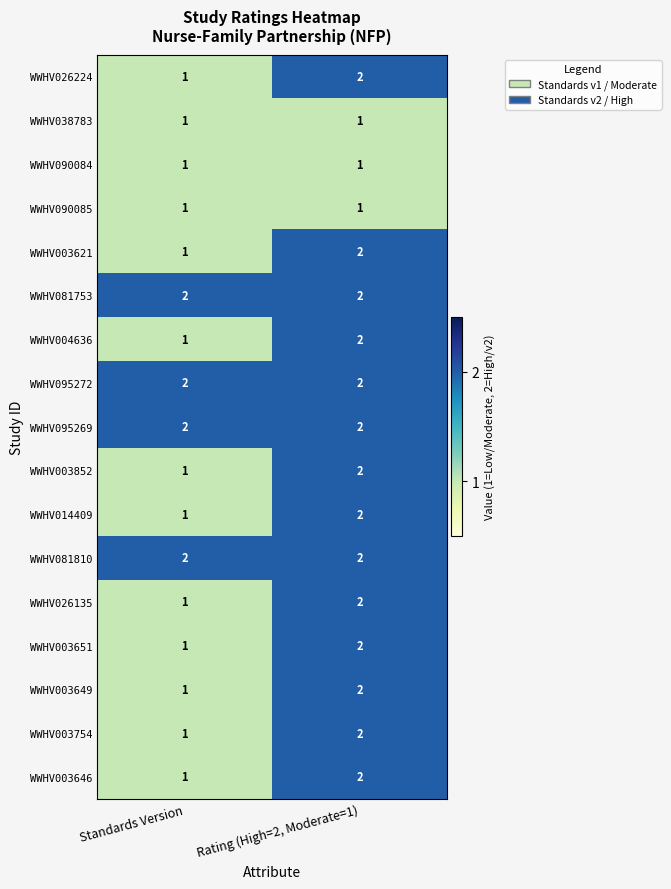

Rank the categories by WWHV026224 value from lowest to highest.

Standards Version, Rating (High=2, Moderate=1)